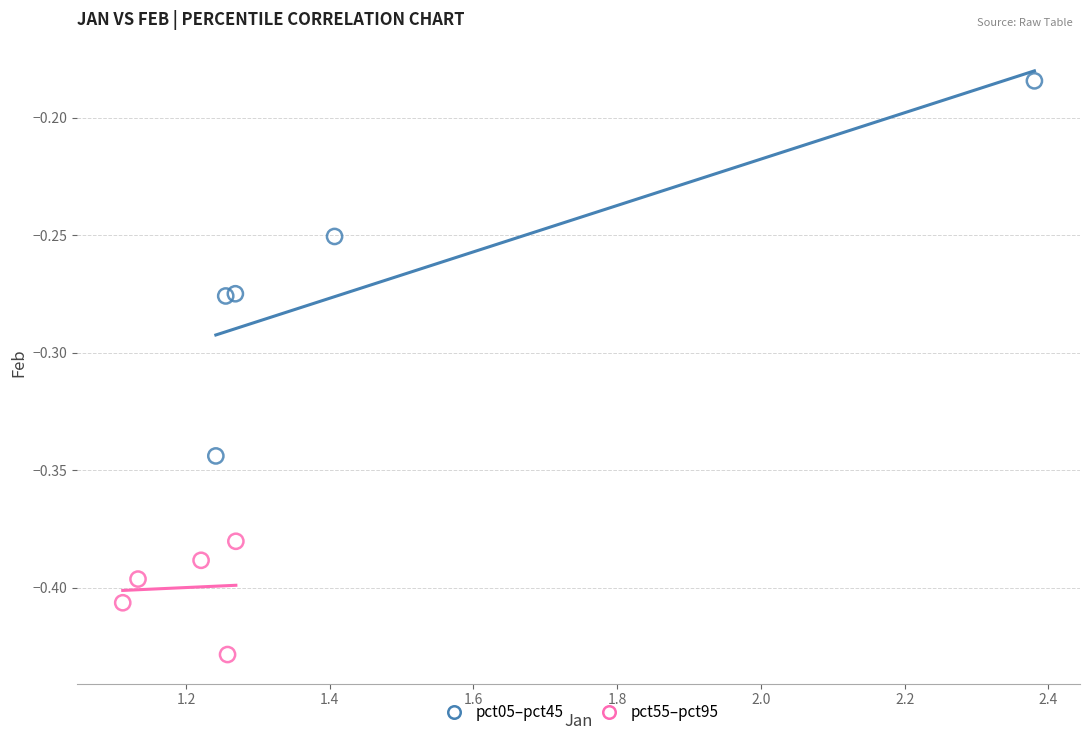

Which series reaches the minimum Y coordinate?

pct55–pct95